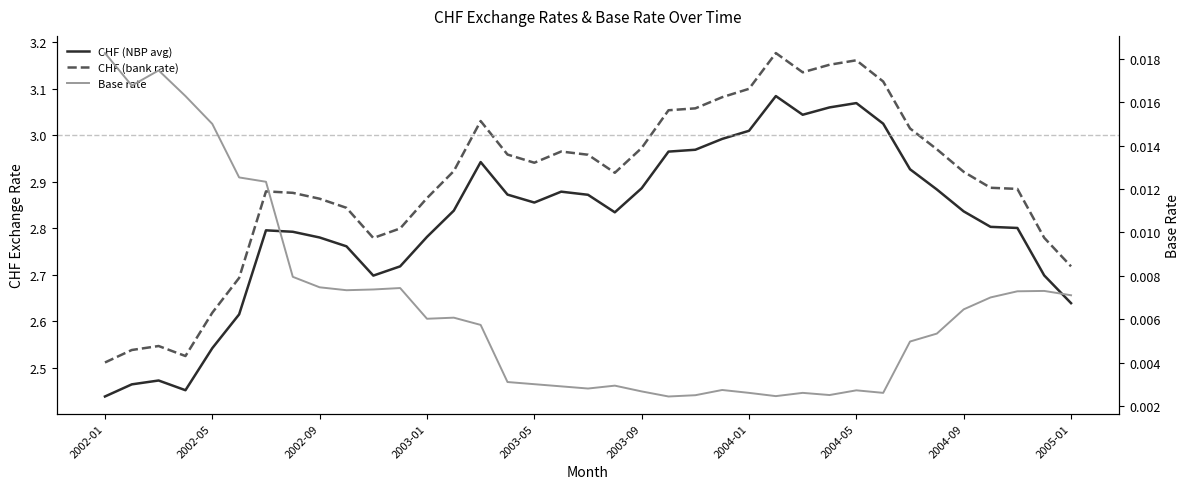

Is it true that Base rate equals 0.0 at 2002-05?

False